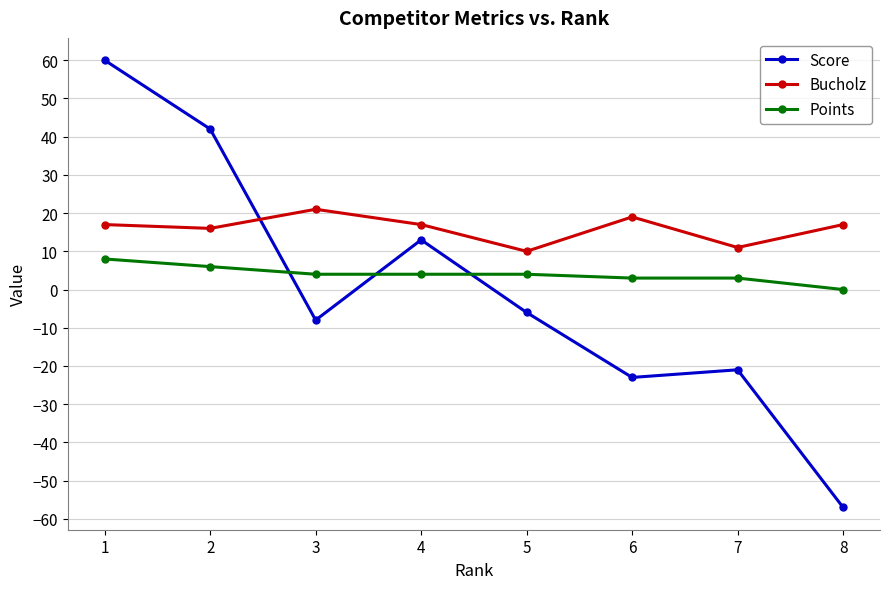

True or false: Points has a value of 4 at 4.

True